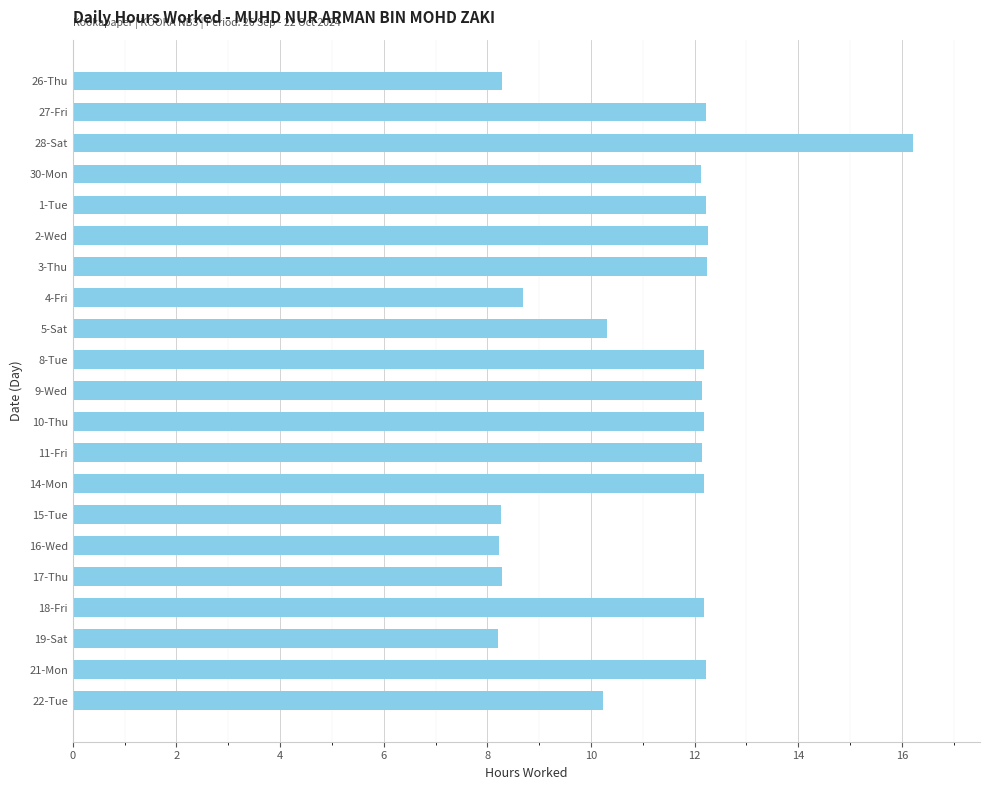

What is the label of the 19th bar from the bottom?

28-Sat